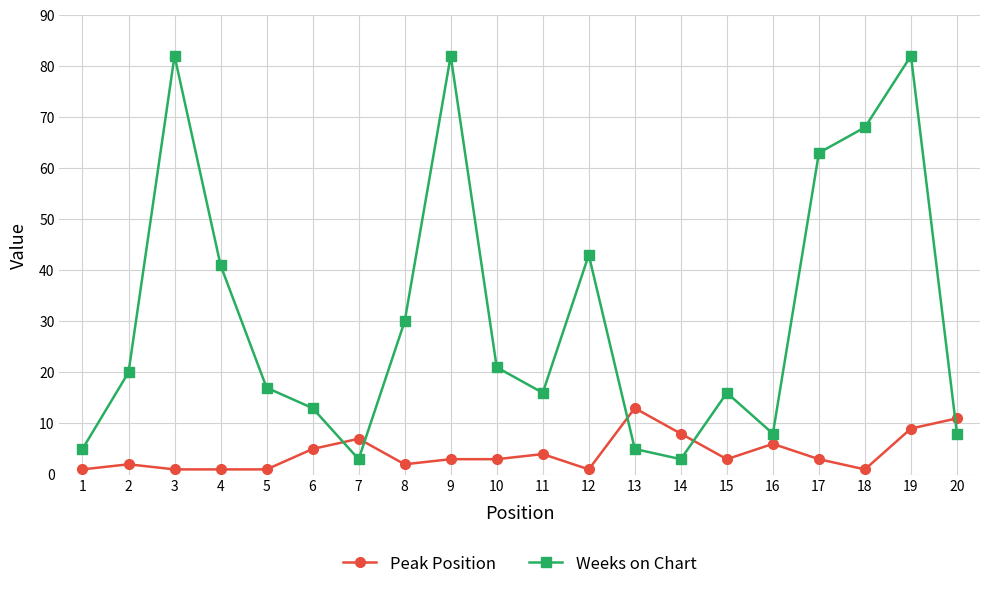

The value of Weeks on Chart at 4 is 60. True or false?

False